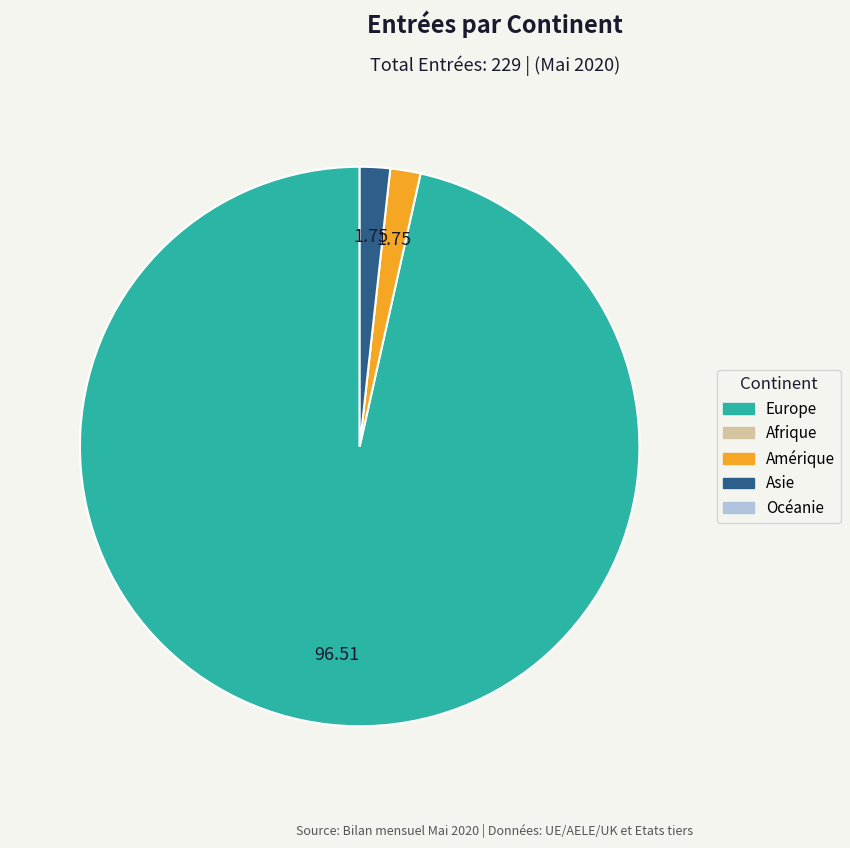

How many segments does this pie chart have?

3